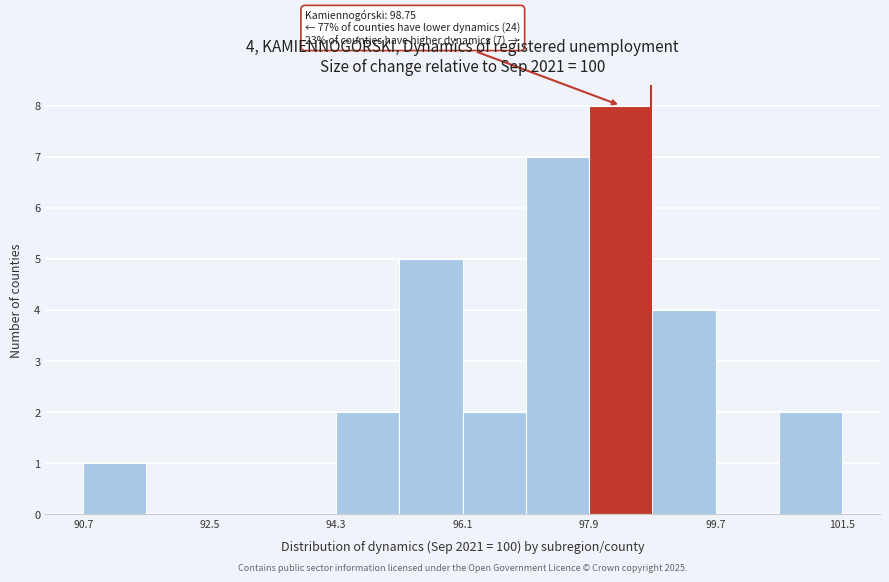

Which range on the x-axis has the tallest bar?

97.8 to 98.8